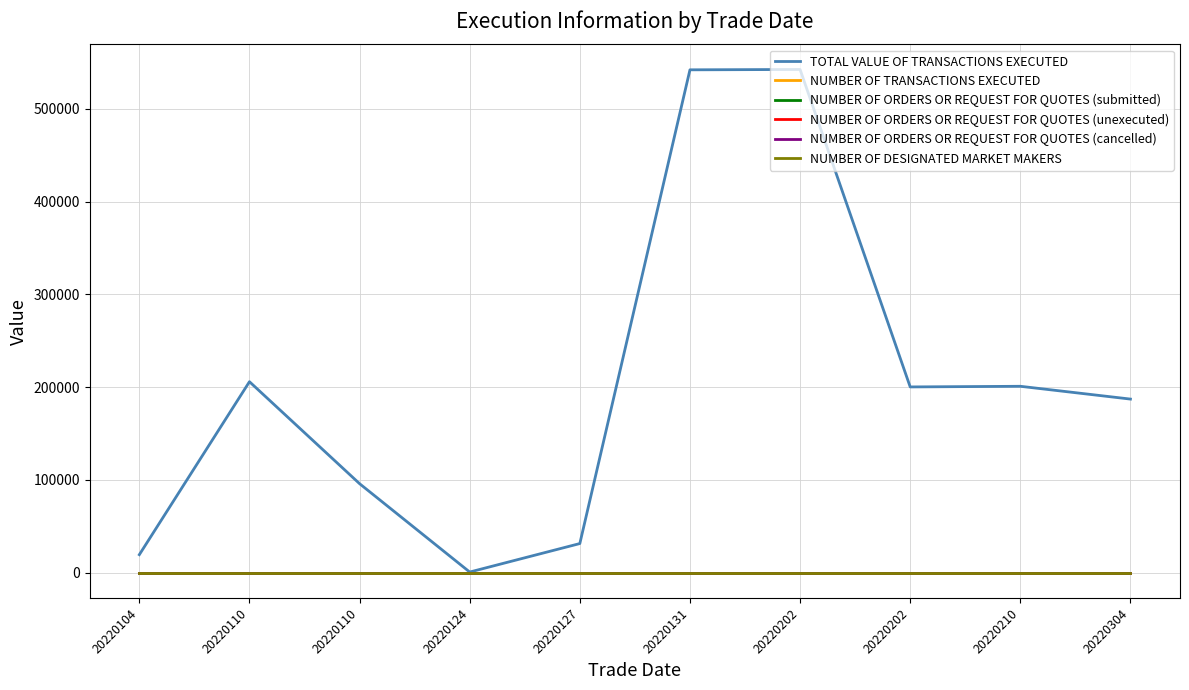

Does the chart display data point markers on the line(s)?

No